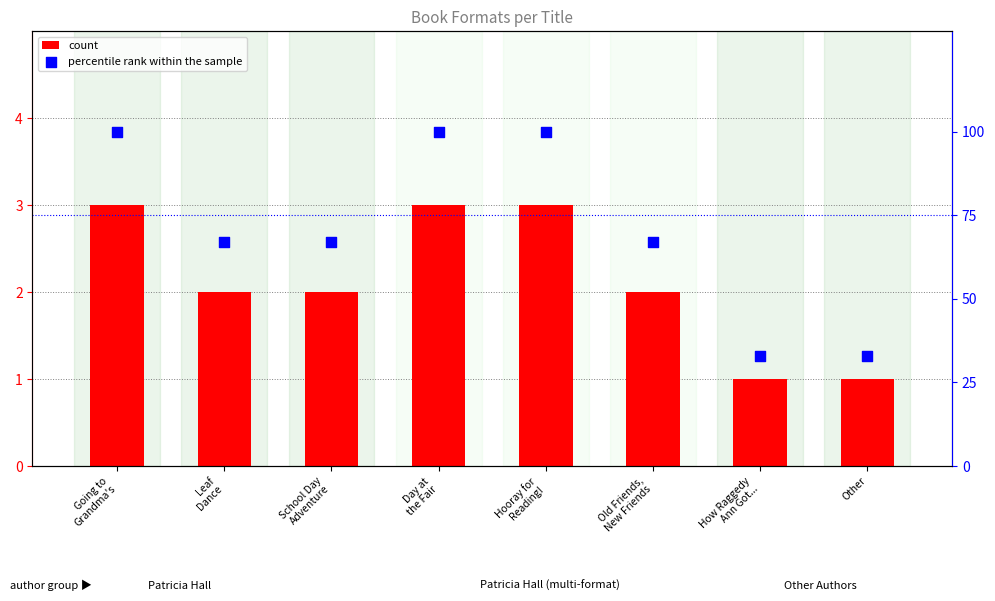

Which series reaches the maximum Y coordinate?

percentile rank within the sample